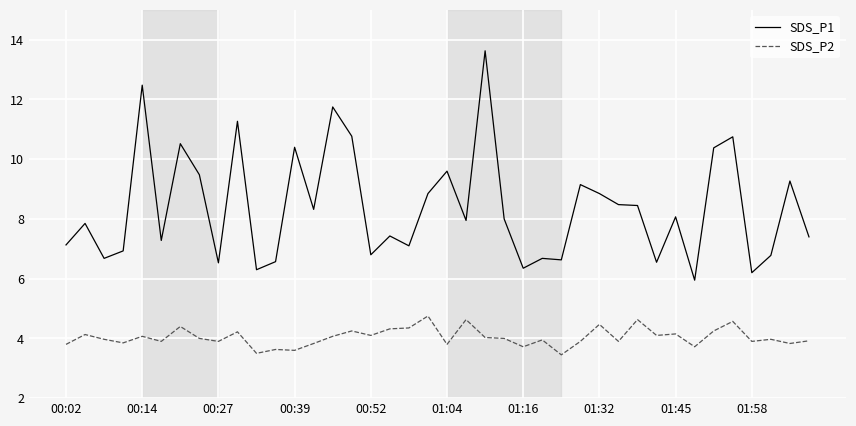

What is the smallest value displayed?

3.5